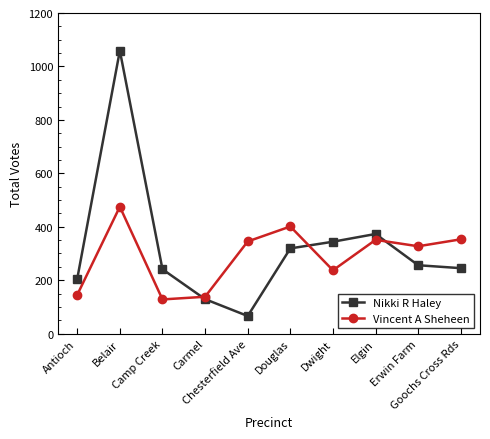

True or false: Vincent A Sheheen has a value of 401 at Douglas.

True